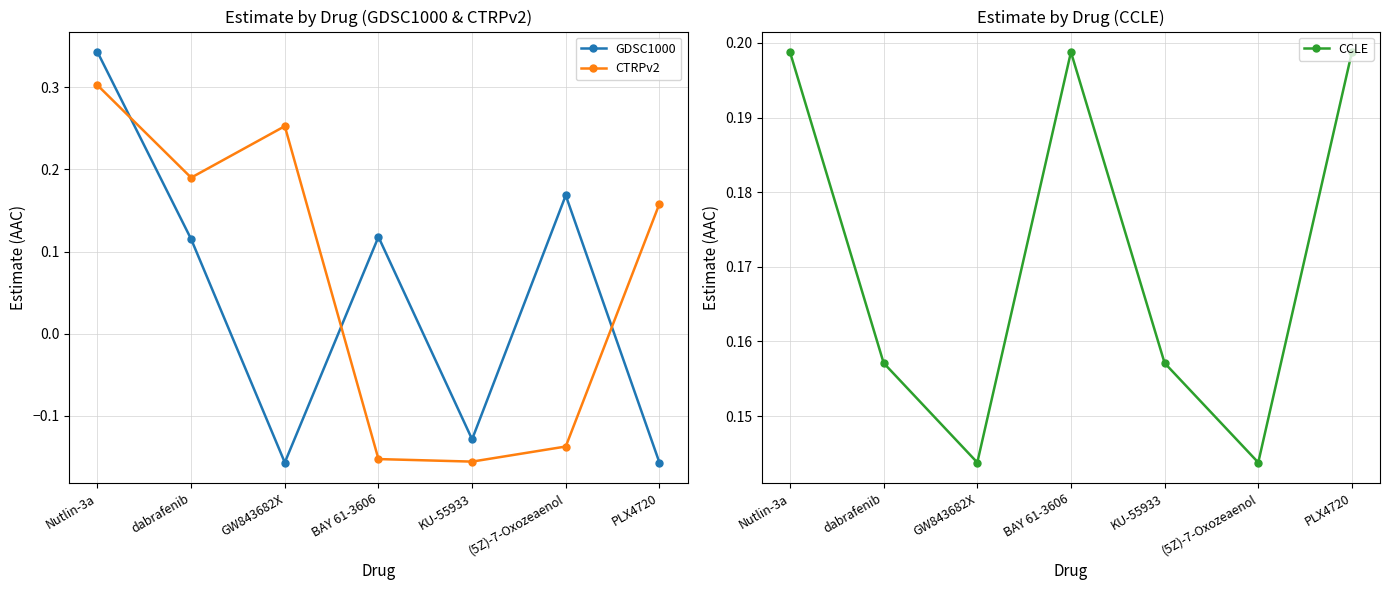

Which category has the lowest value in the GDSC1000 series?

GW843682X